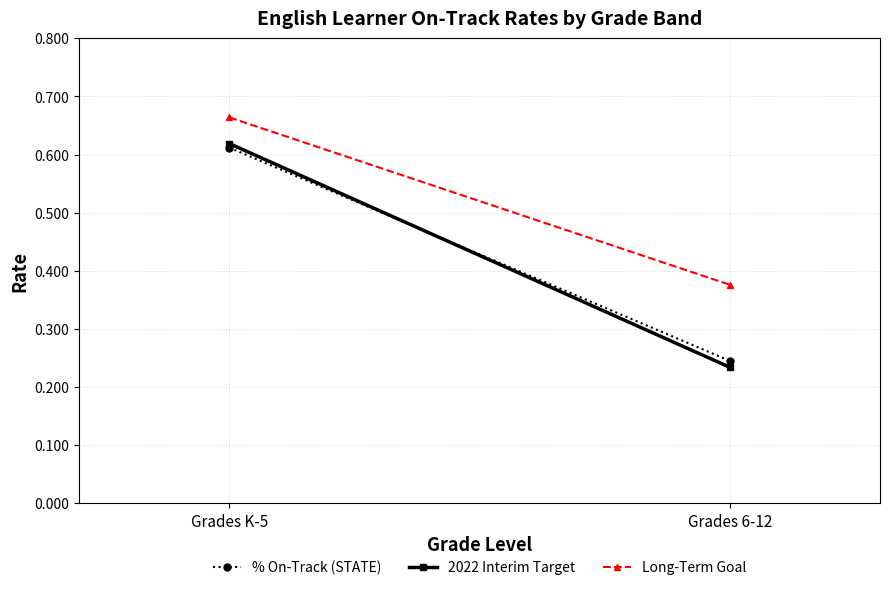

Count the number of data series in this chart.

3